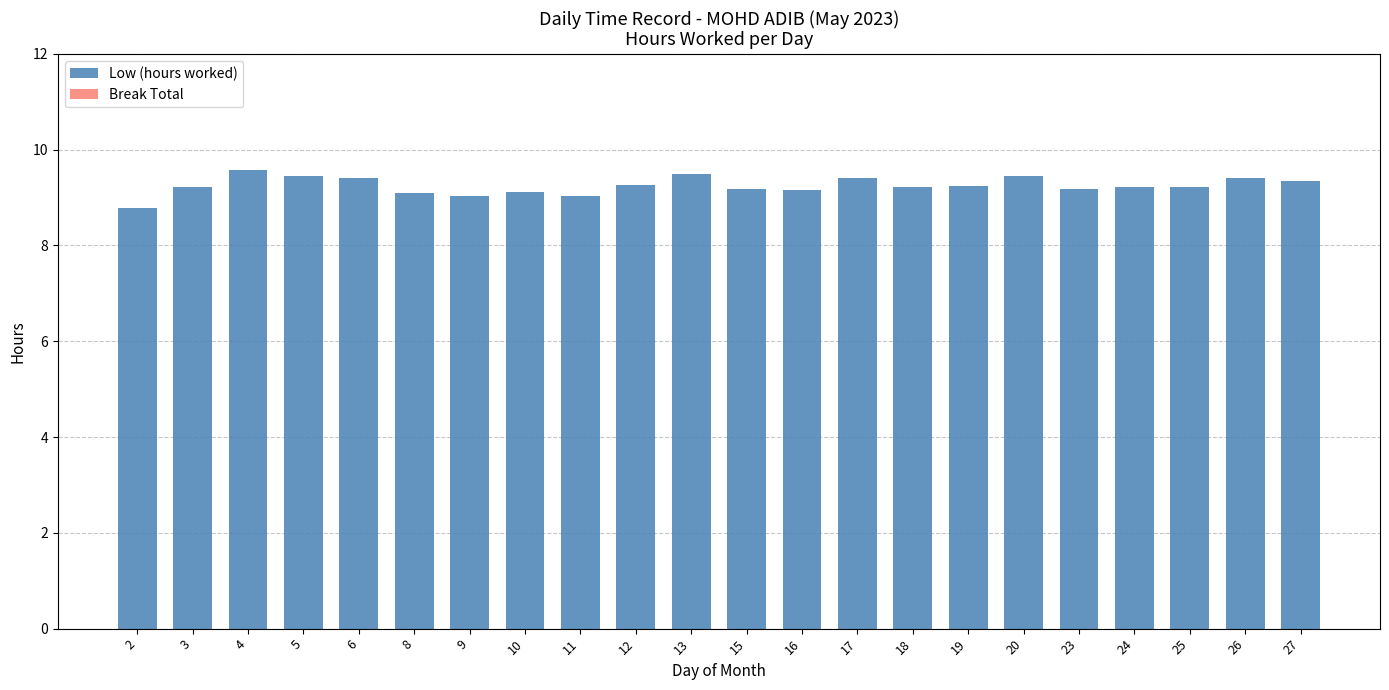

What is the value of the 6th bar from the left?

9.1